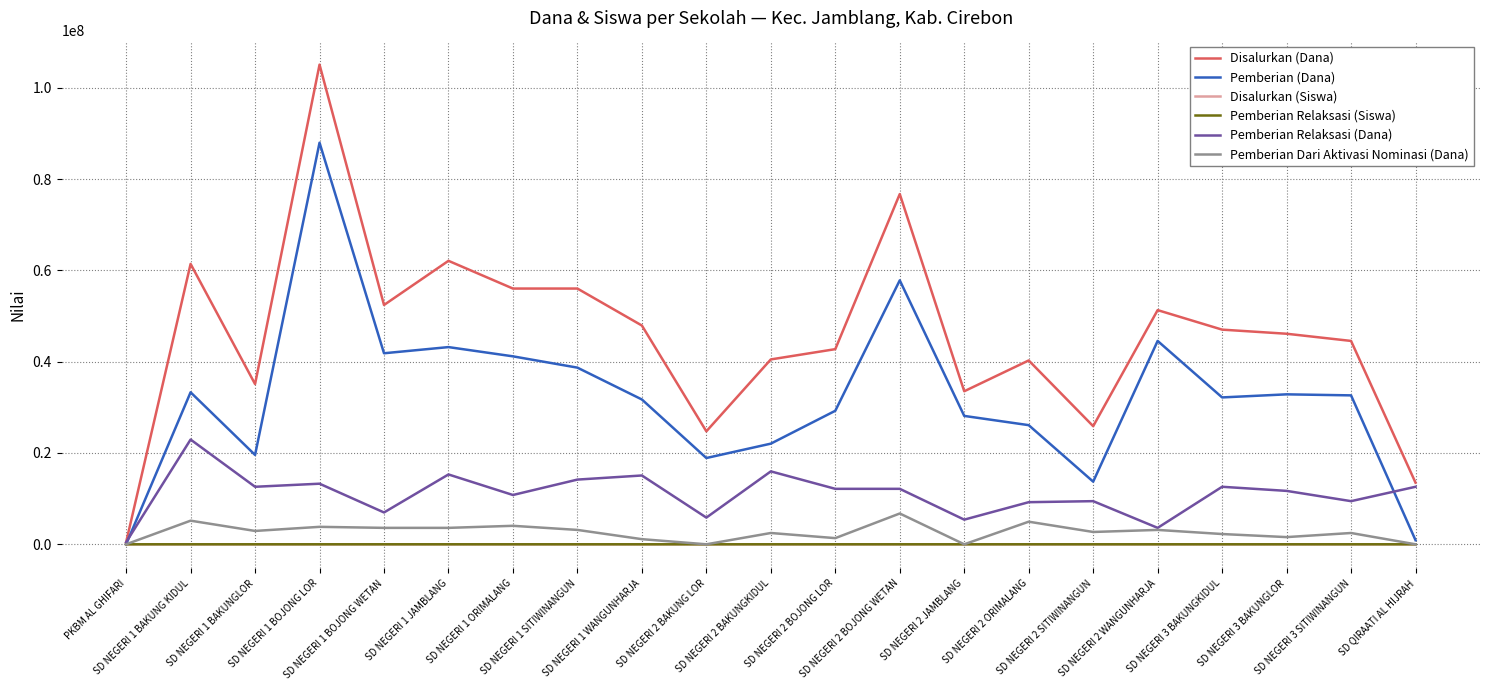

Which series has the largest range (max minus min)?

Disalurkan (Dana)